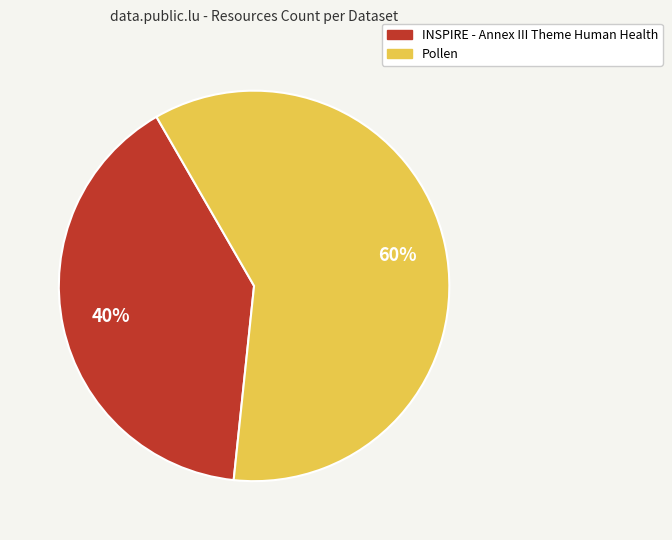

The Pollen slice represents 60% of the pie. True or false?

True